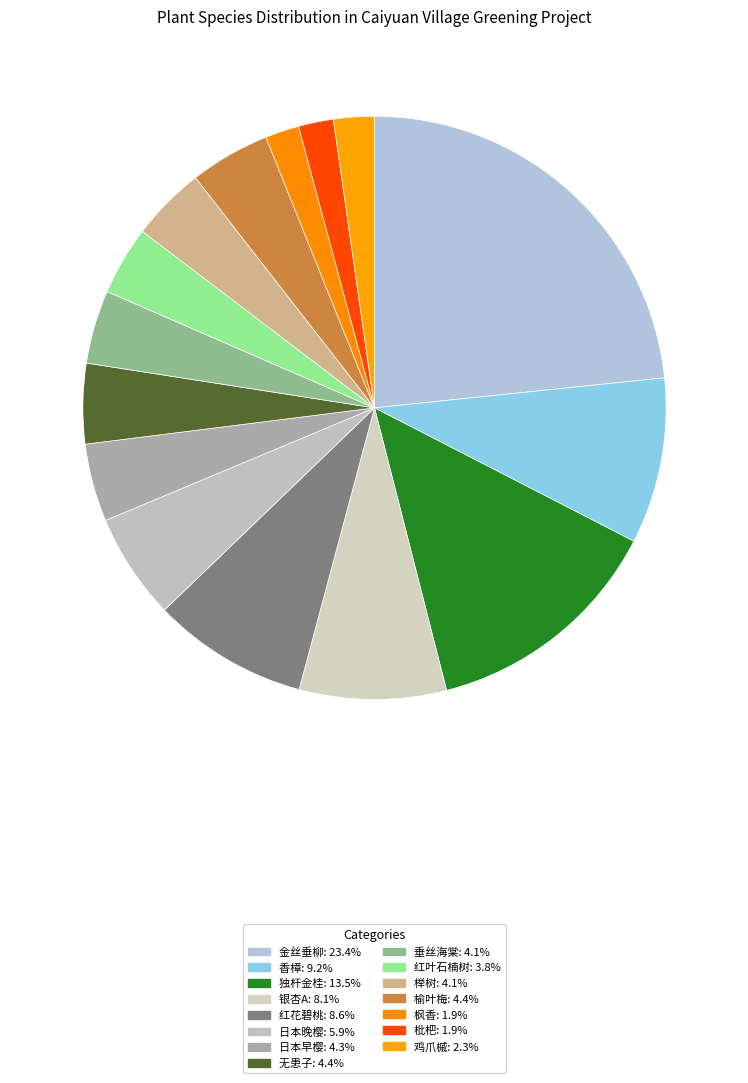

Which slice is the smallest?

枫香